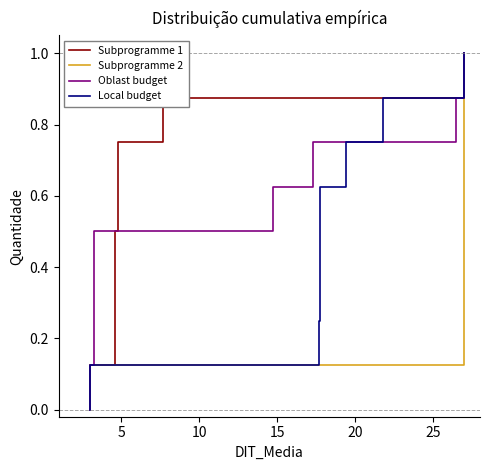

Is it true that Oblast budget equals 1.2 at 7?

False